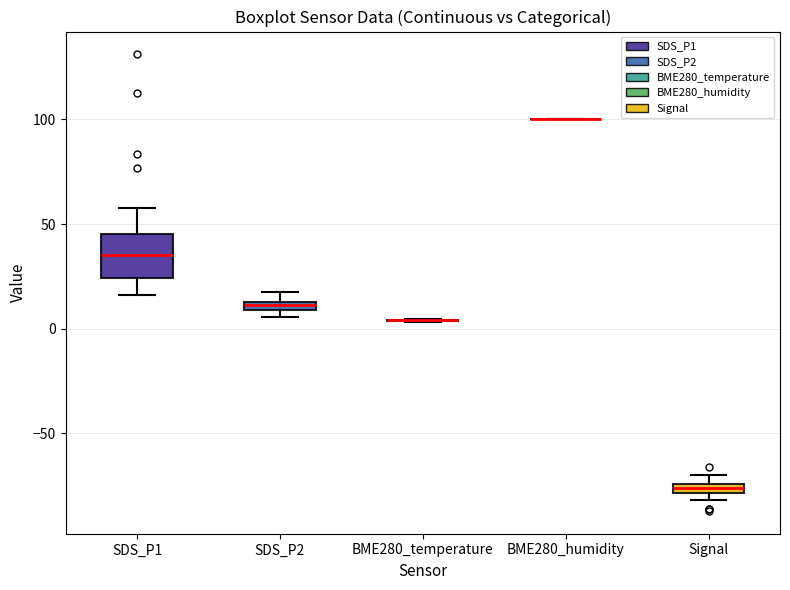

Where is the upper edge of the box for SDS_P2 on the y-axis? The values are not printed on the chart, so give them approximately, as read against the axis.

15